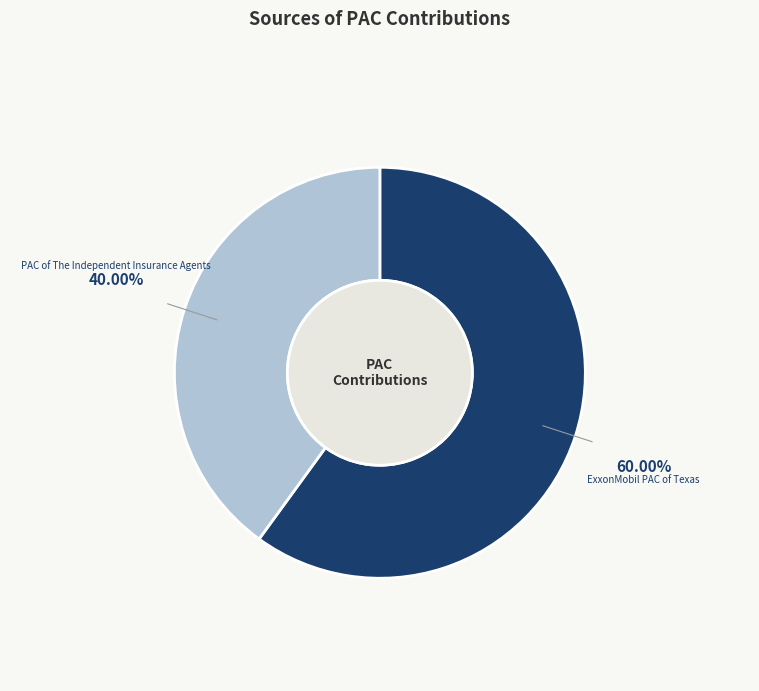

Approximately how many times larger is the value at ExxonMobil PAC of Texas compared to PAC of The Independent Insurance Agents?

1.5